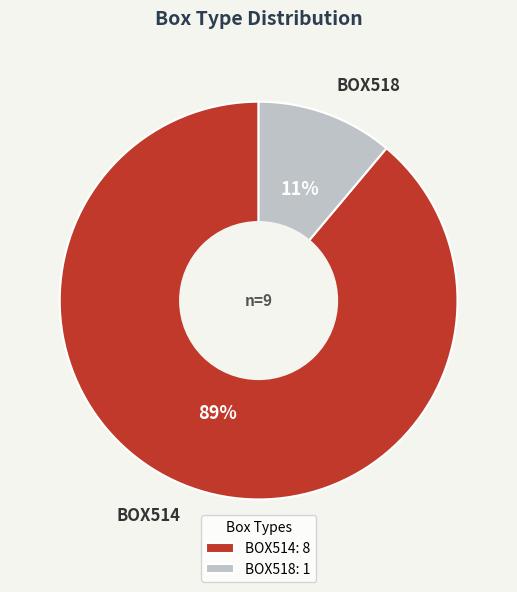

Rank the categories by value from highest to lowest.

BOX514, BOX518